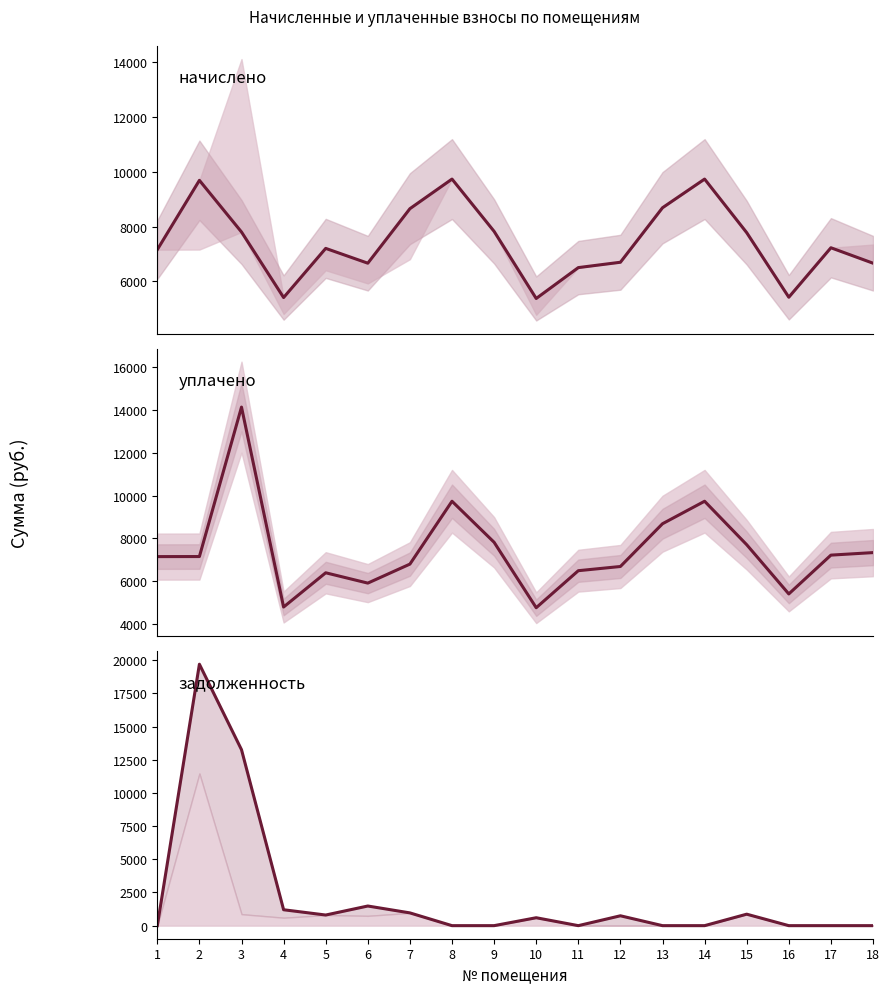

Where do начислено (линия) and задолженность итого first cross each other?

1 and 2